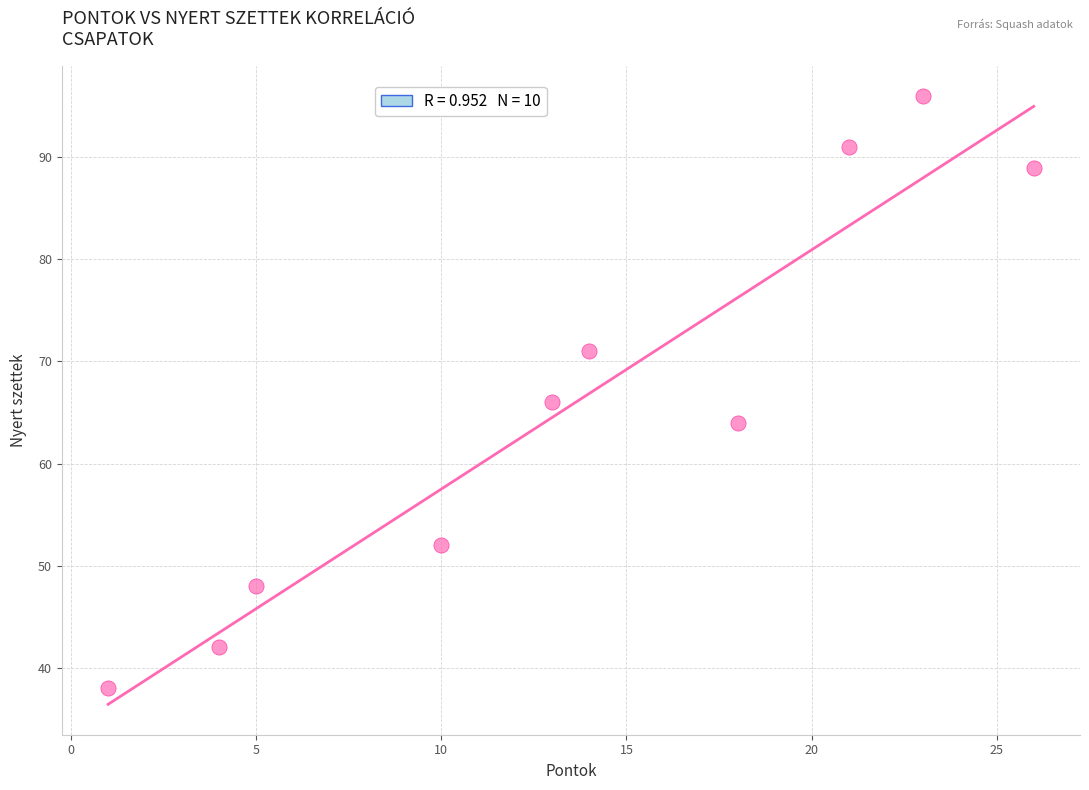

What is the range of Y values (max minus min)?

58